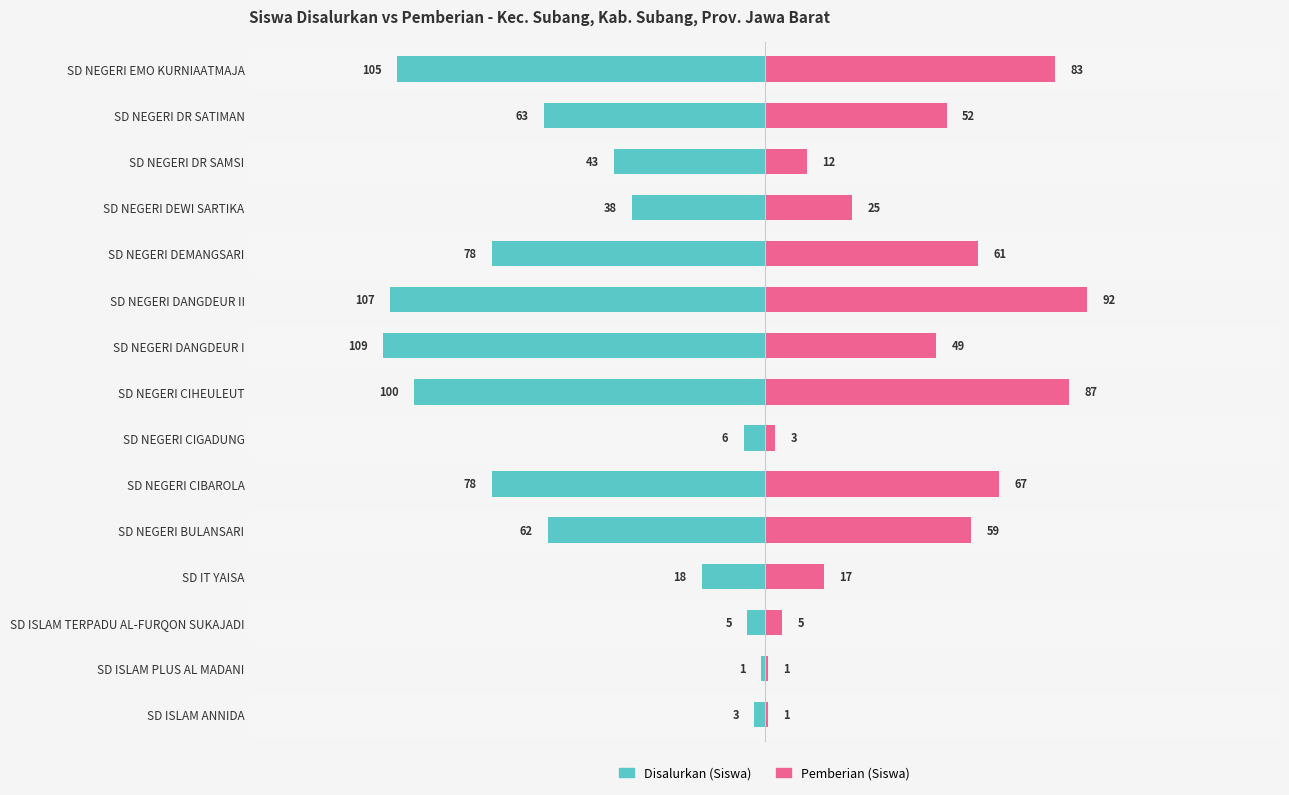

What is the difference between the Pemberian (Siswa) values at SD ISLAM PLUS AL MADANI and SD NEGERI CIBAROLA?

66